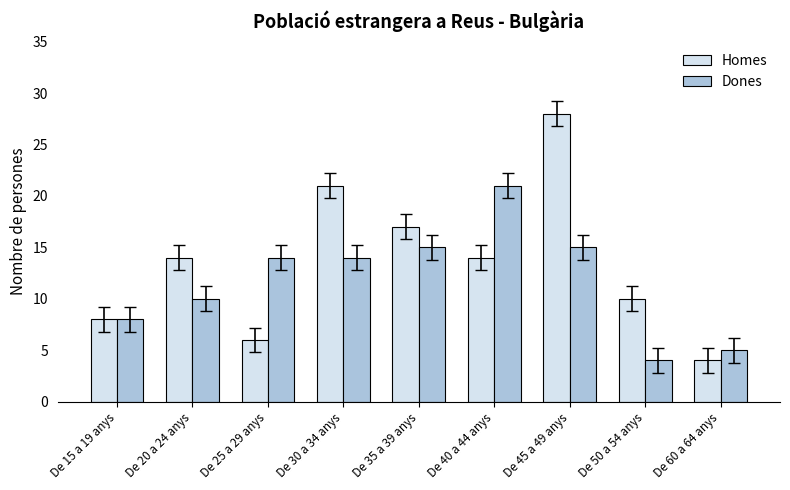

What is the difference between the highest and lowest values at De 20 a 24 anys?

4